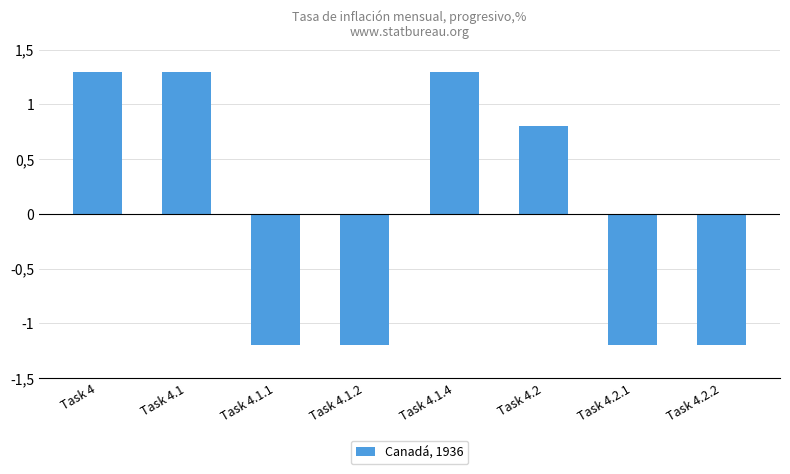

Does the chart contain any negative values?

Yes